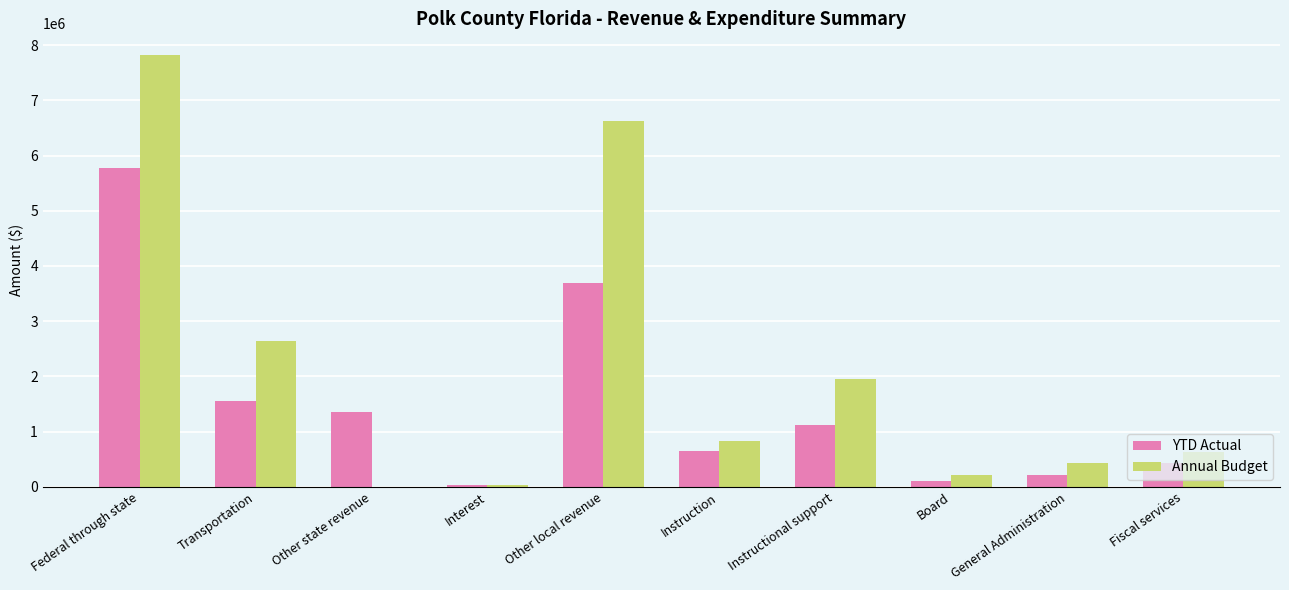

Is the value of YTD Actual at Instructional support greater than the value of Annual Budget at Transportation?

No